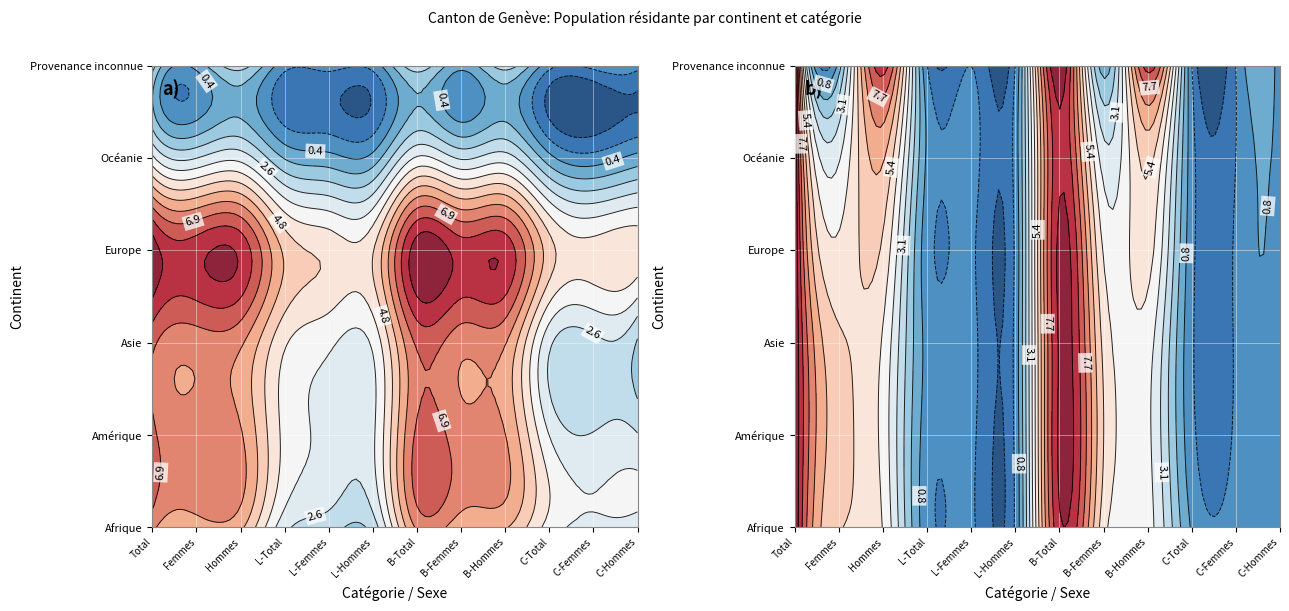

At 2, list the series in order from smallest to largest.

Provenance inconnue, Océanie, Afrique, Amérique, Asie, Europe